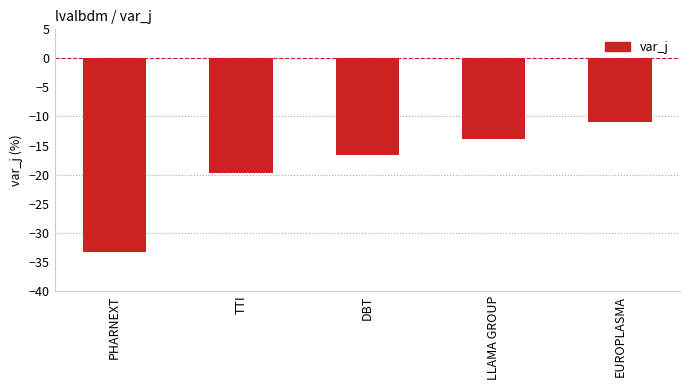

What is the change in value from DBT to EUROPLASMA?

+5.8